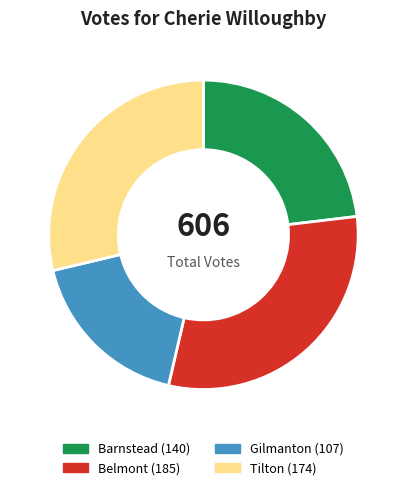

Approximately how many times larger is the value at Barnstead compared to Gilmanton?

1.3